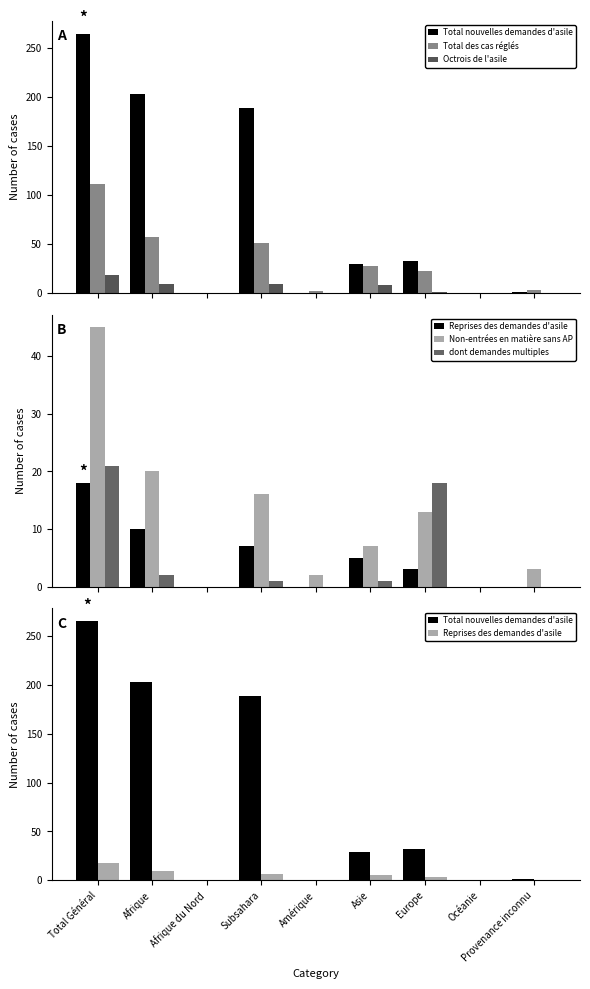

Rank the series at Asie from lowest to highest value.

dont demandes multiples, Reprises des demandes d'asile, Non-entrées en matière sans AP, Octrois de l'asile, Total des cas réglés, Total nouvelles demandes d'asile